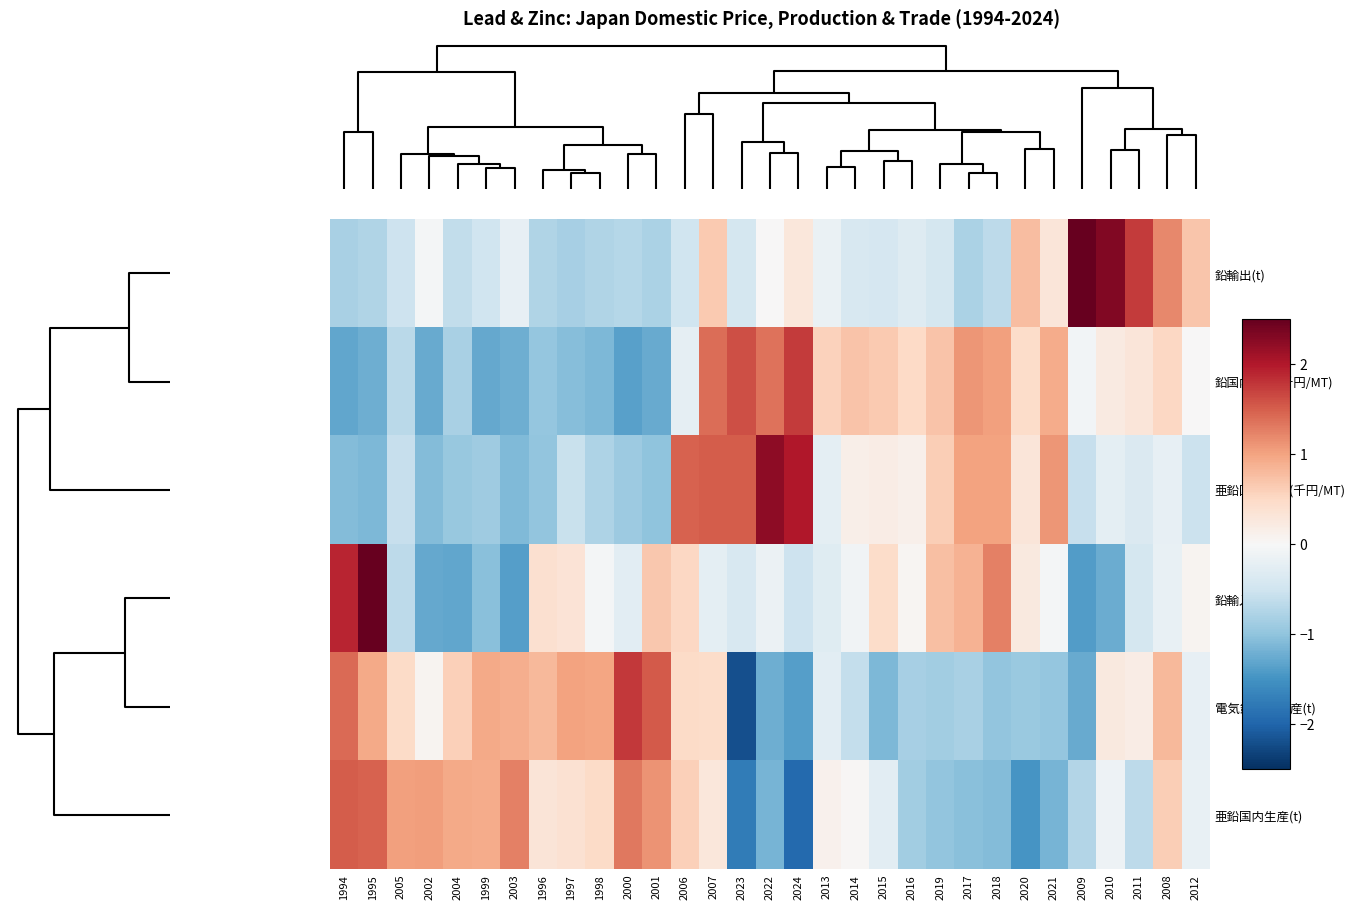

Count the number of categories in the chart.

31